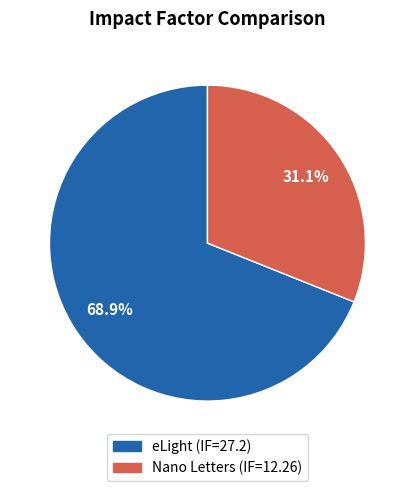

Which has a higher value, eLight (IF=27.2) or Nano Letters (IF=12.26)?

eLight (IF=27.2)